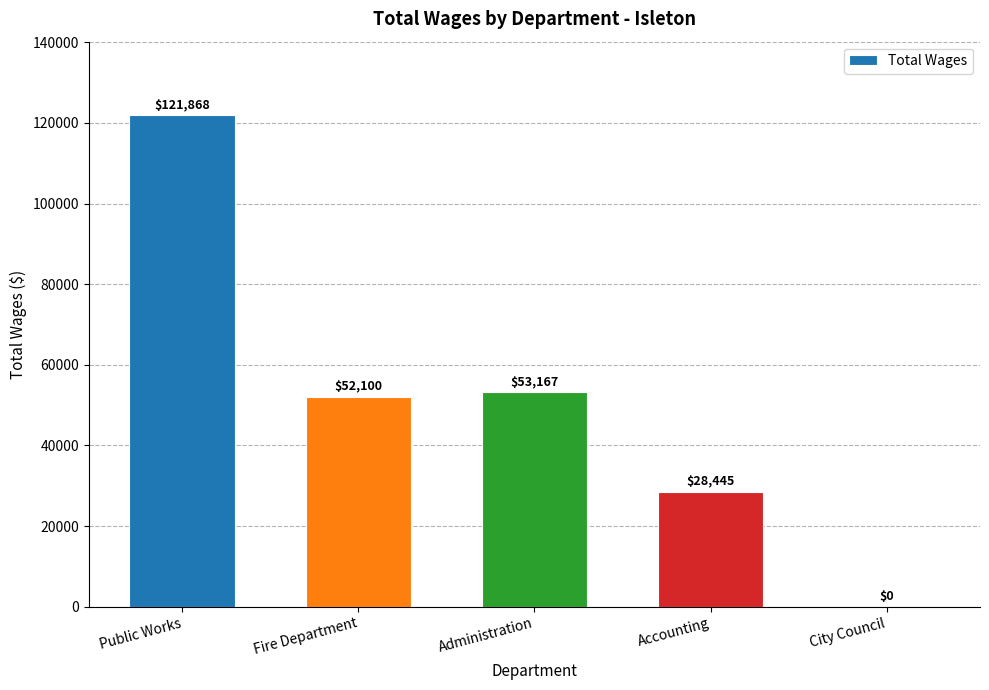

Are the bars horizontal?

No